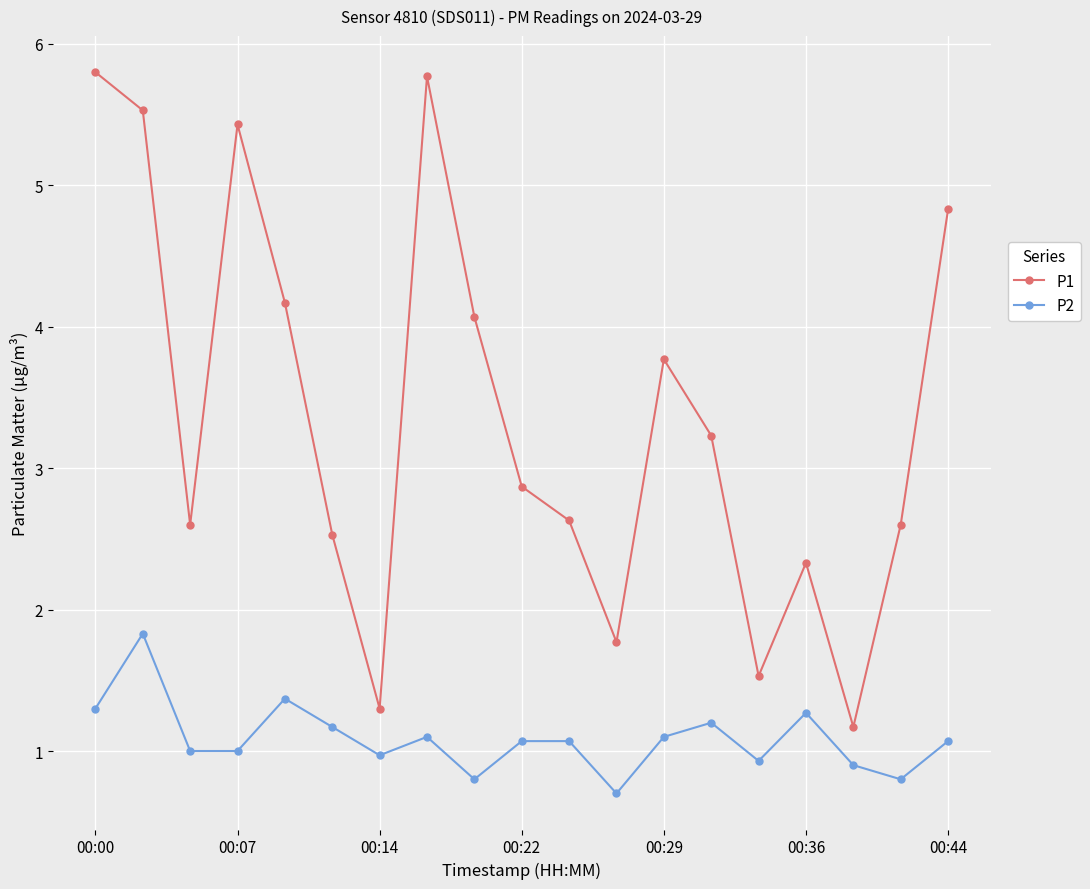

What is the sum of all P1 values?

63.9